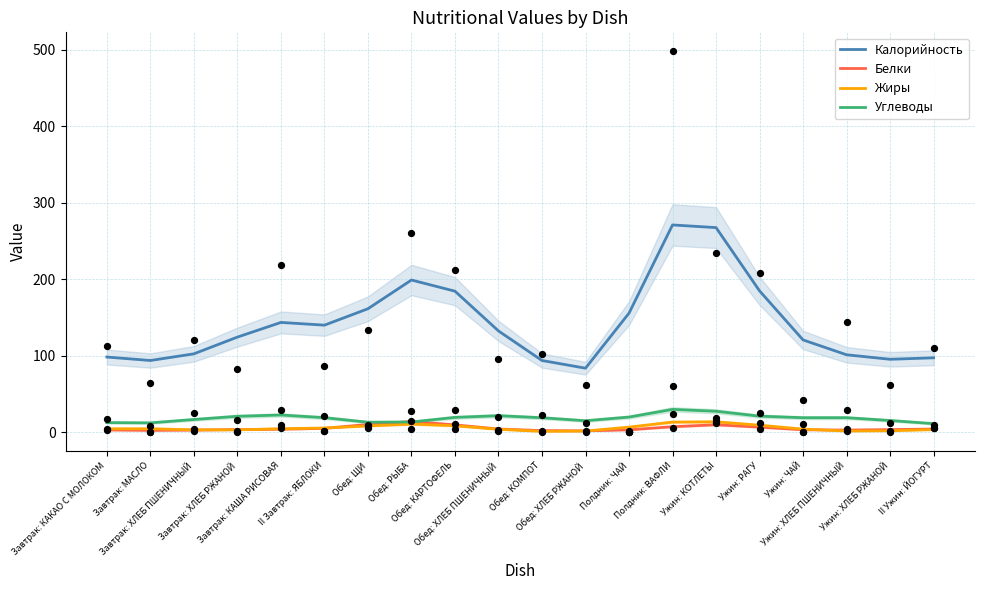

At which category is the sum across all series the highest?

Полдник: ВАФЛИ